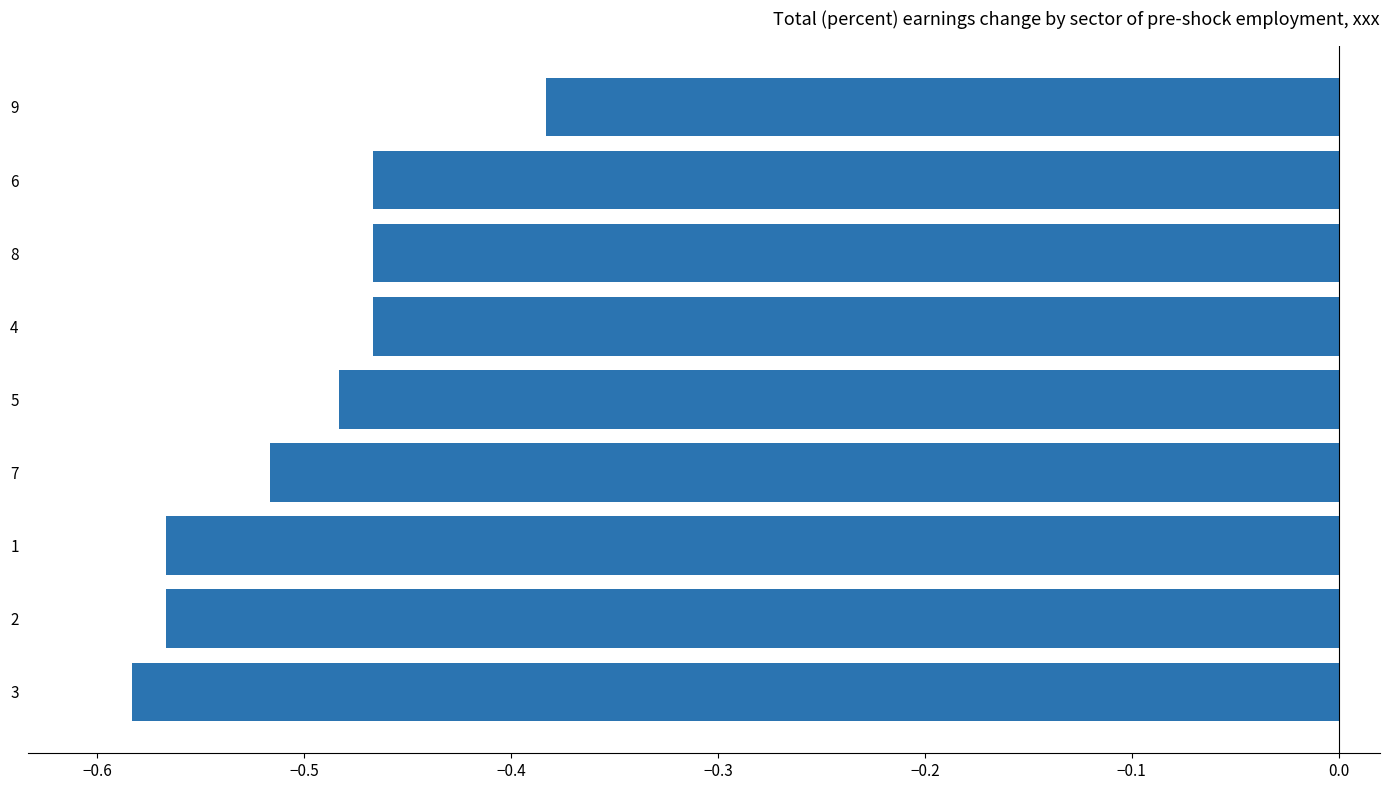

True or false: the data shows -0.7 at 7.

False